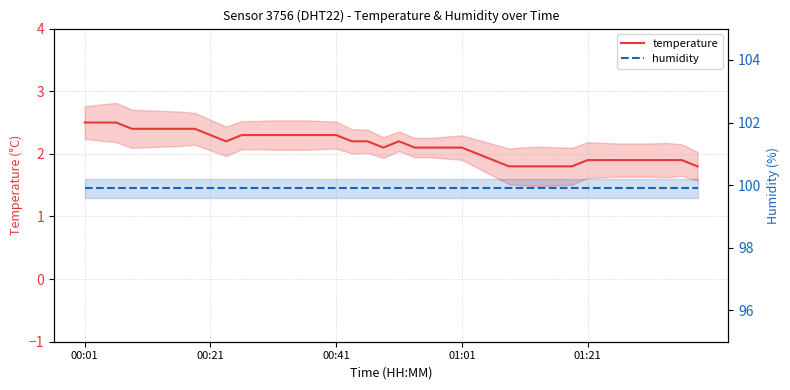

What is the sum of all humidity values?

3996.0